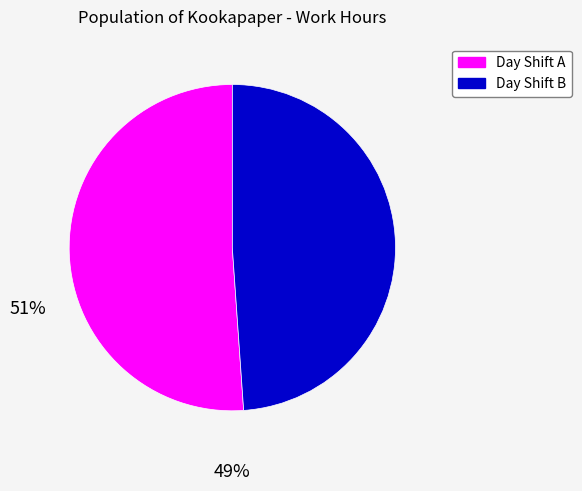

Does any single category account for the majority?

Yes